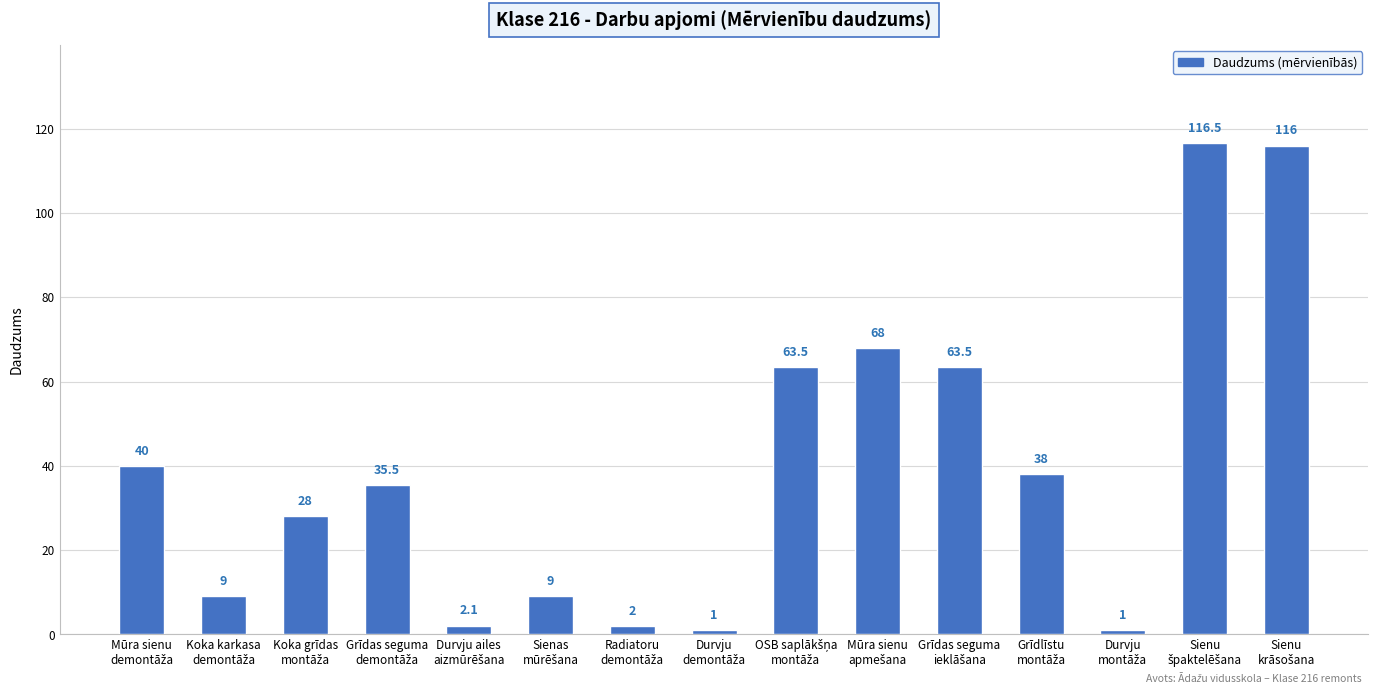

How many categories are shown in the chart?

15